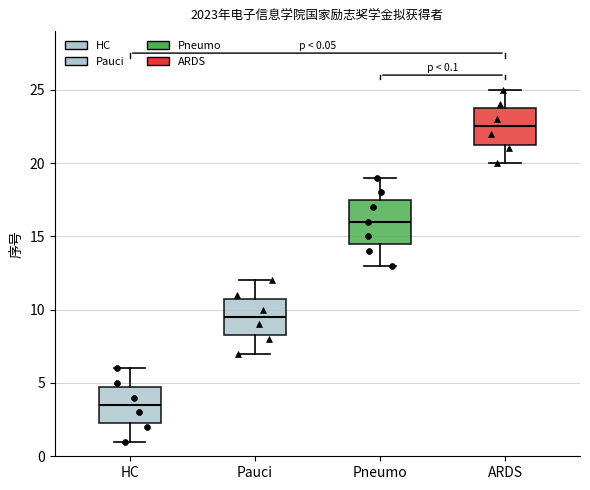

Which box is the tallest, from its lower edge to its upper edge?

Pneumo